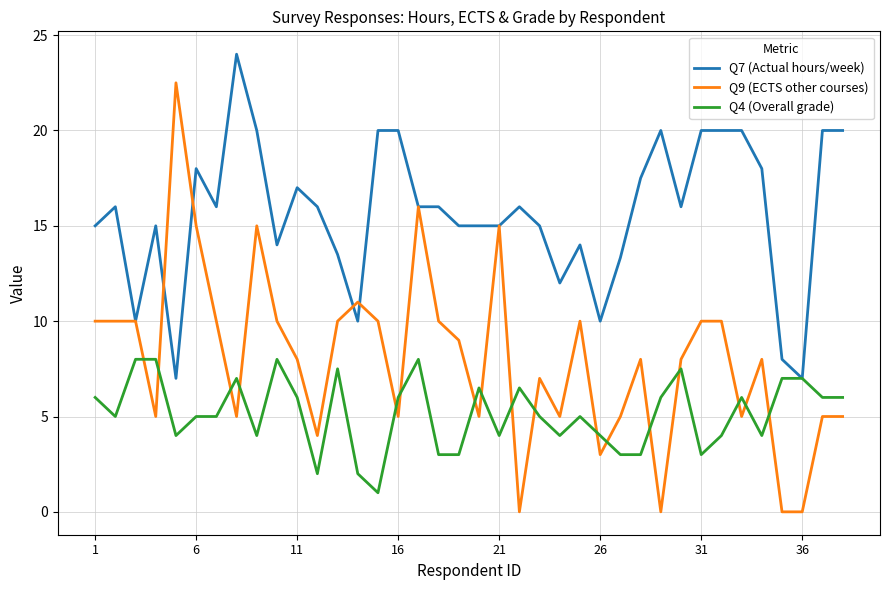

What is the maximum value for Q9 (ECTS other courses)?

22.5